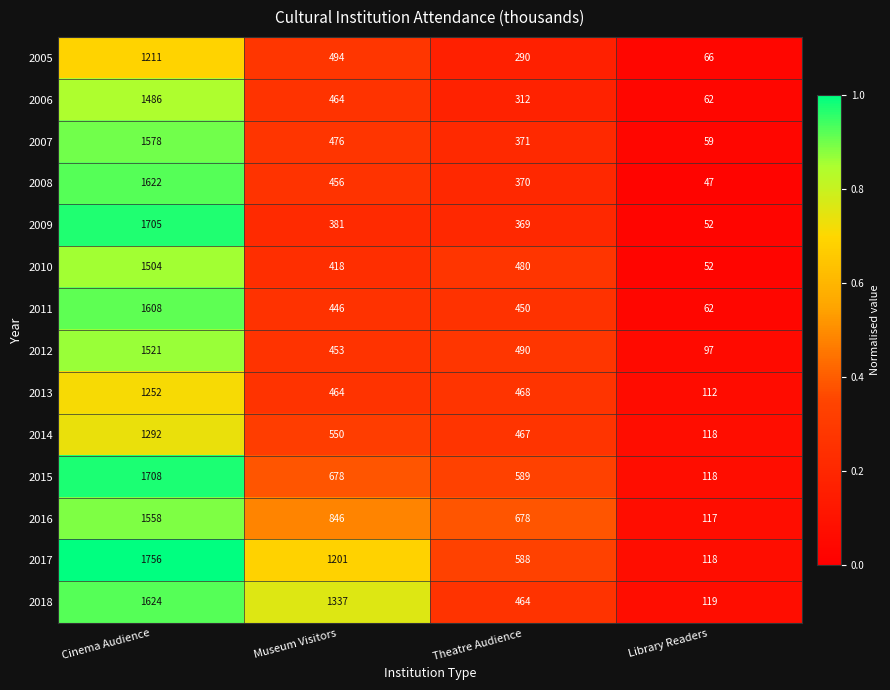

Is it true that 2005 equals 494 at Museum Visitors?

True